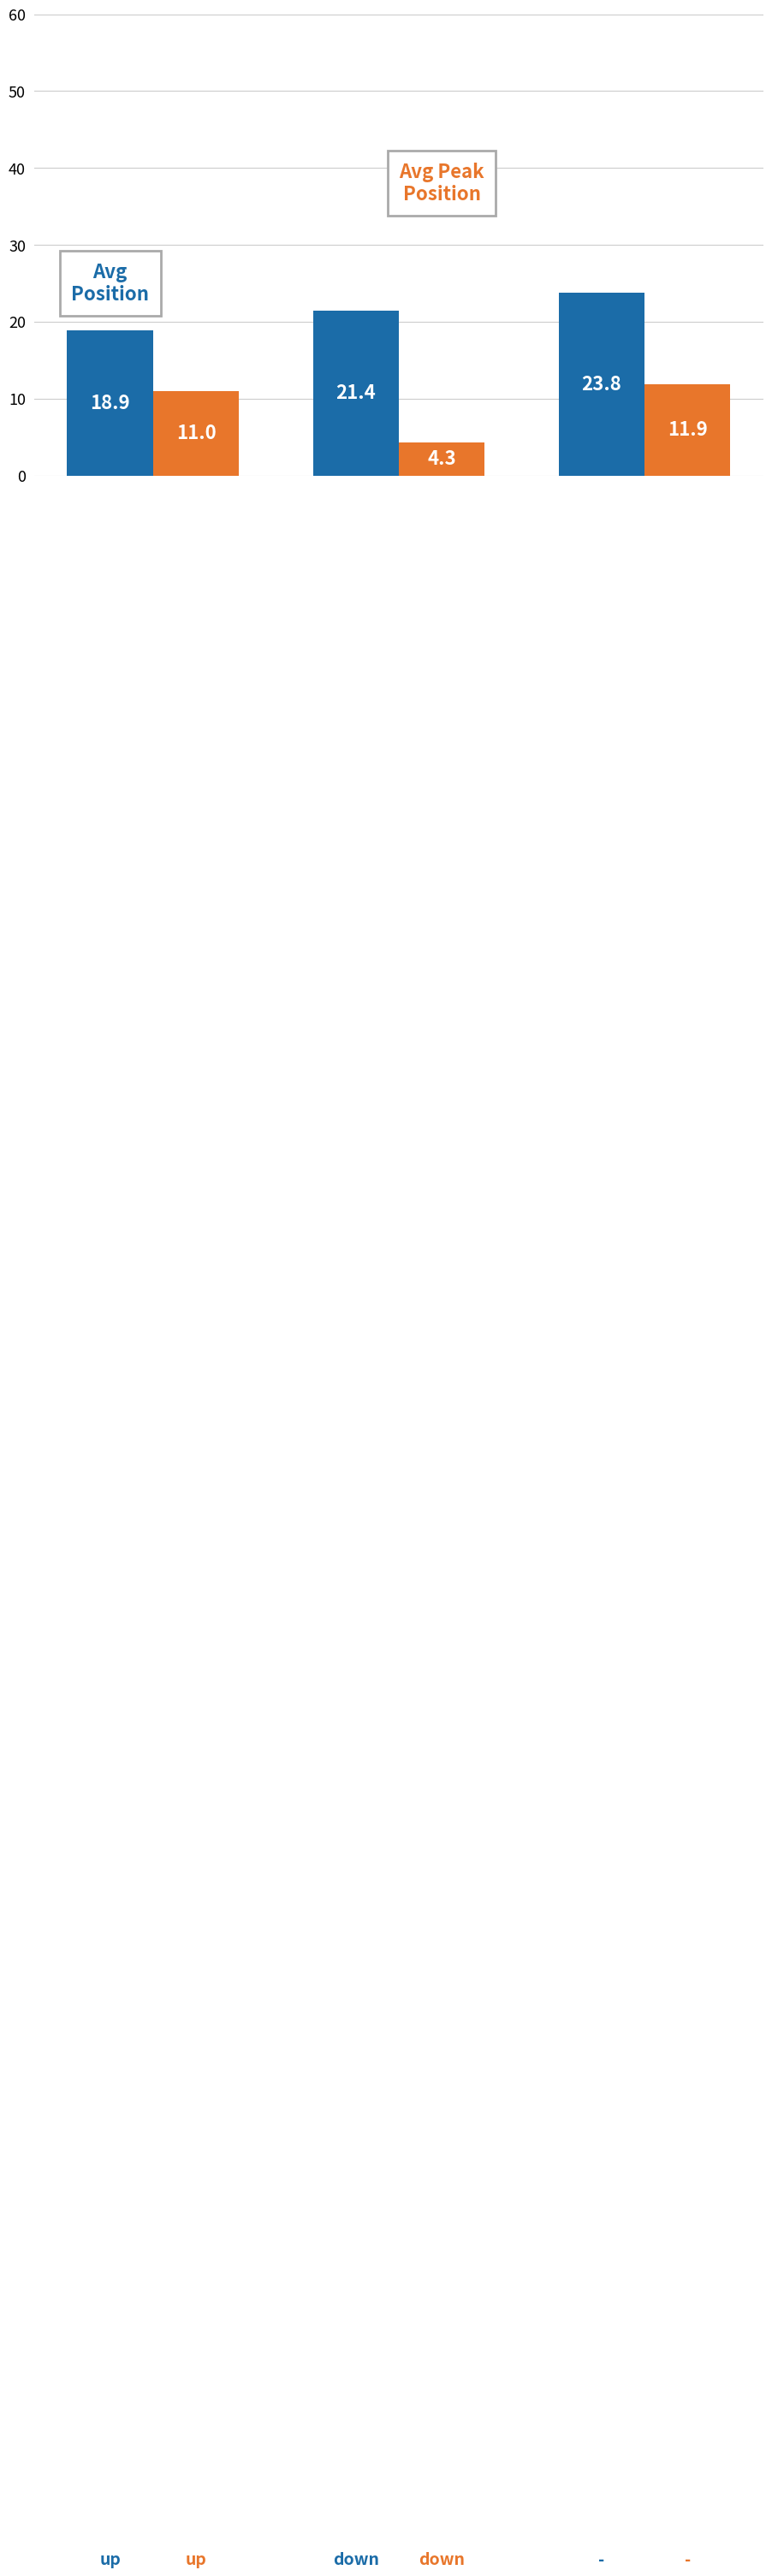

How many distinct data groups are displayed?

2